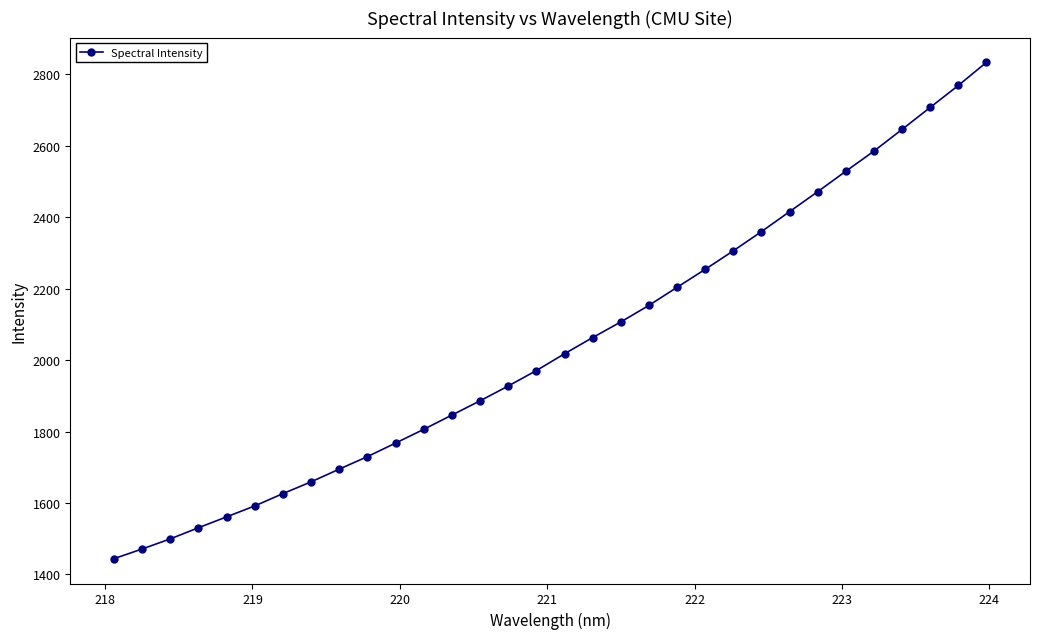

How many lines are shown in the chart?

1